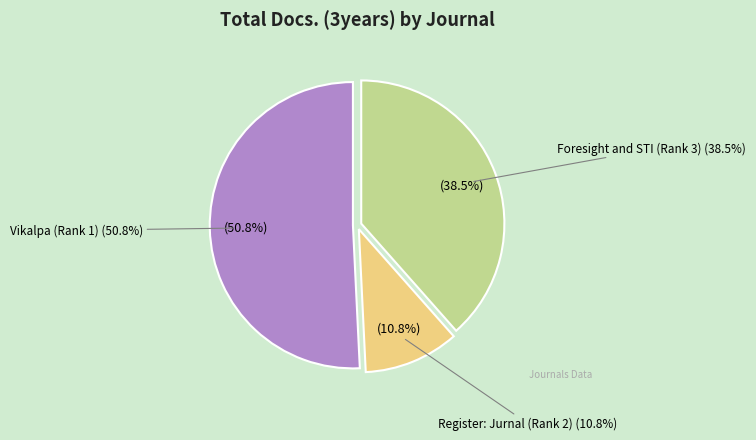

Does Register: Jurnal (Rank 2) represent more than half of the total?

No